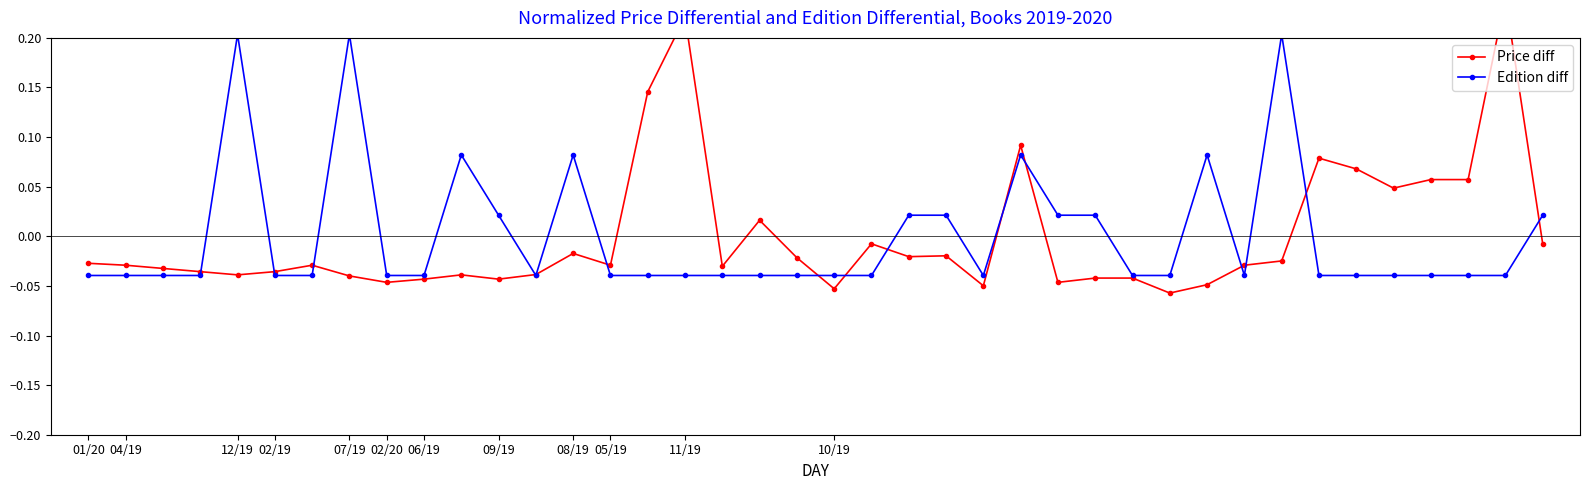

At which label does Price diff reach its minimum?

29